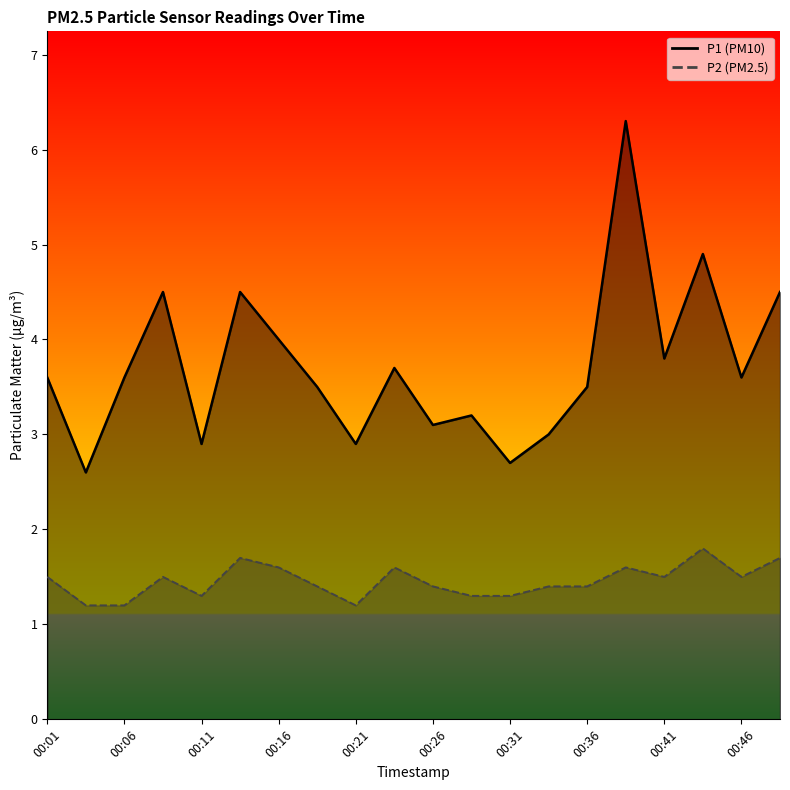

How many interior local peaks does the P2 line series have?

5